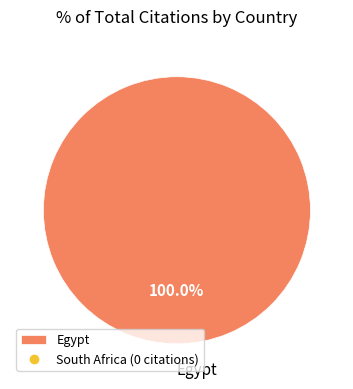

Rank the categories by value from lowest to highest.

Egypt